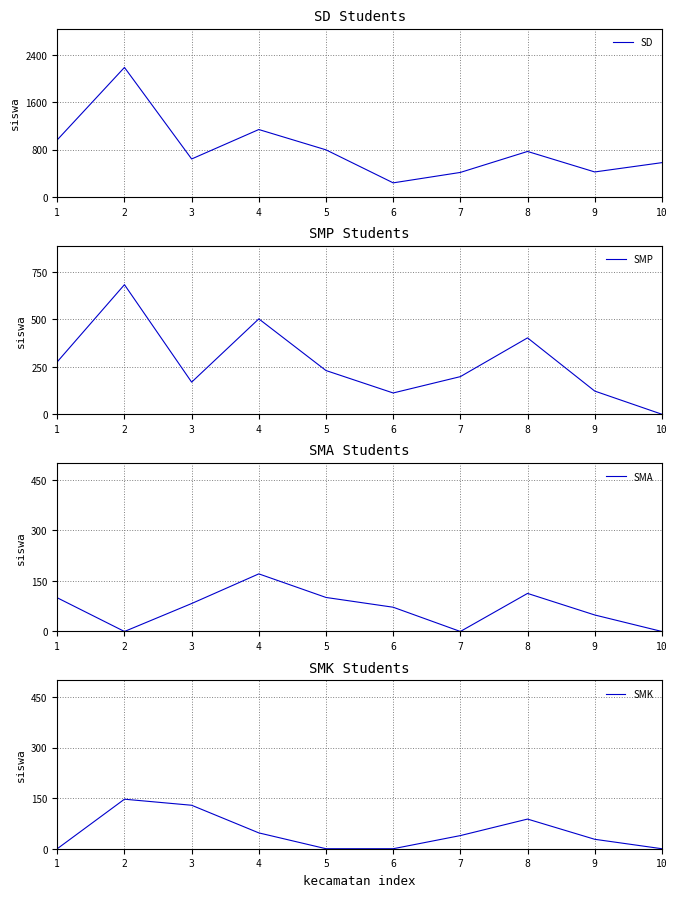

How many lines are shown in the chart?

4